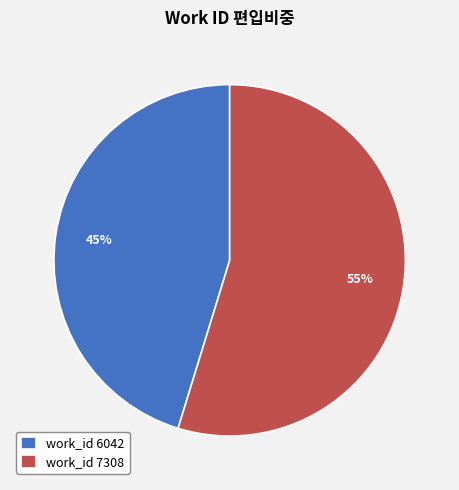

What is the smallest slice in the pie chart?

work_id 6042